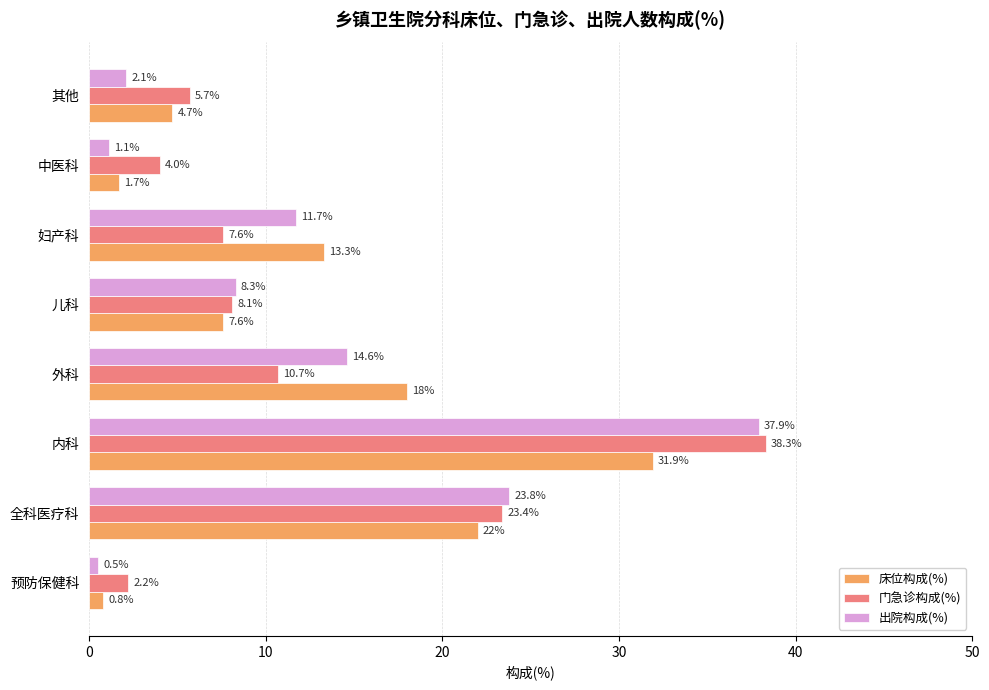

List the series in order of their peak value, highest first.

门急诊构成(%), 出院构成(%), 床位构成(%)